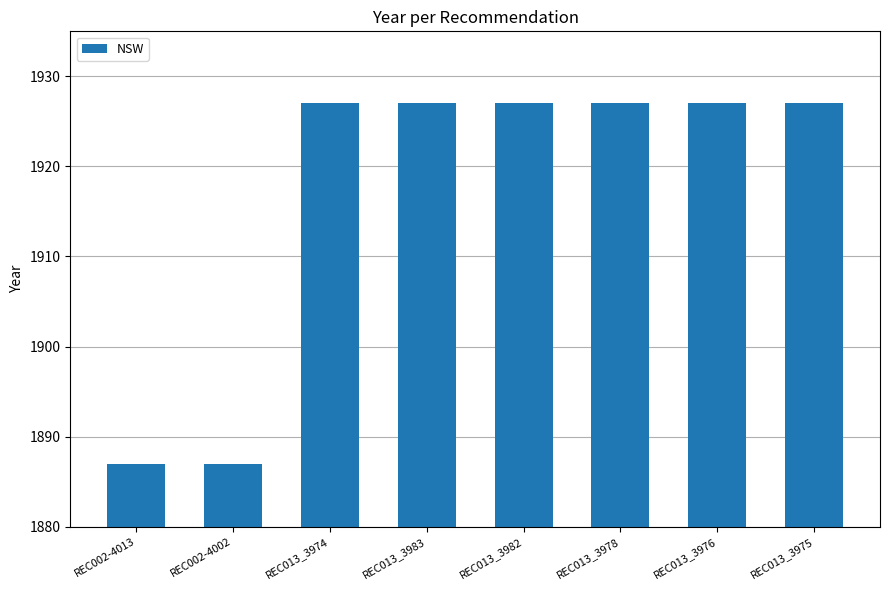

What is the average value?

1917